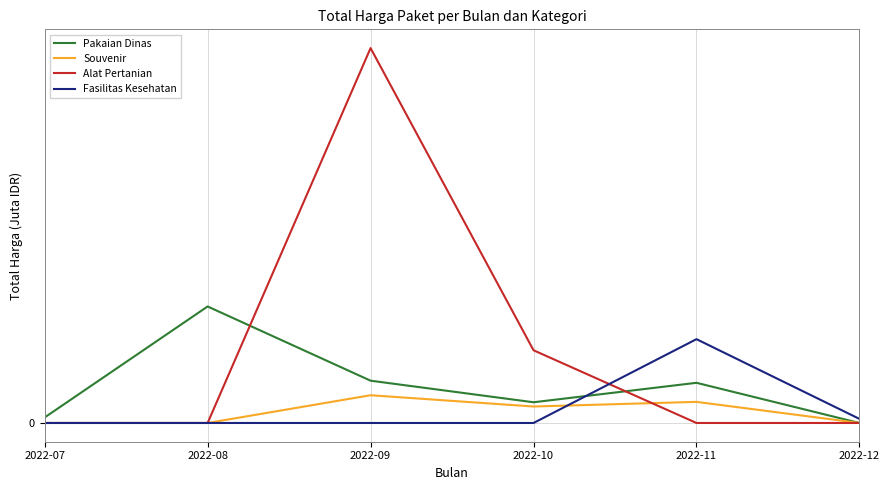

Does the chart display data point markers on the line(s)?

No